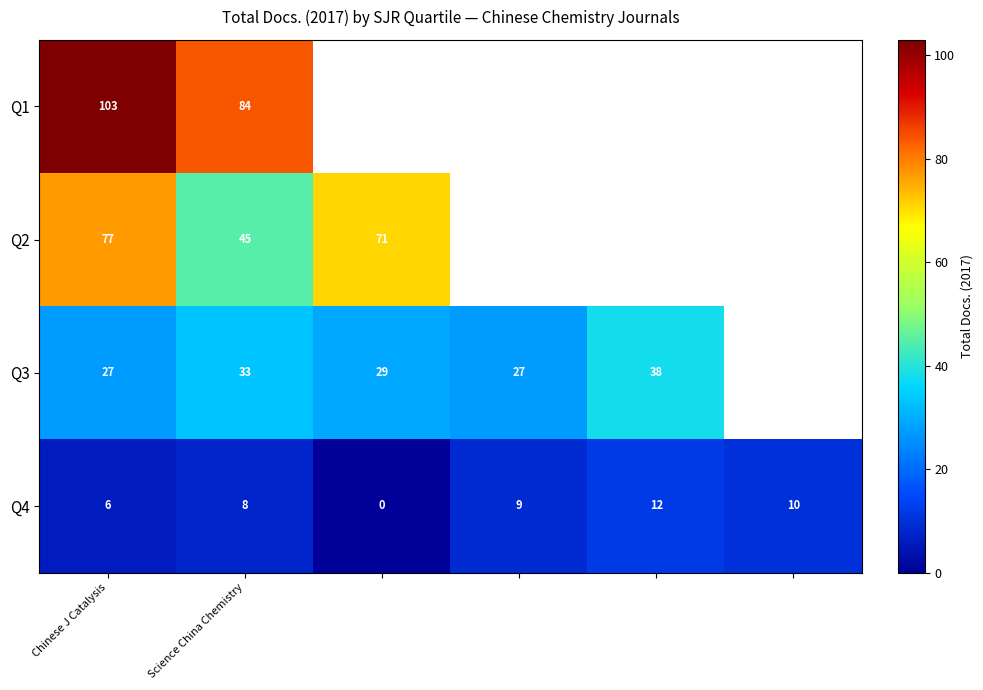

Where is Q4 nearest to the value 6?

Chinese J Catalysis